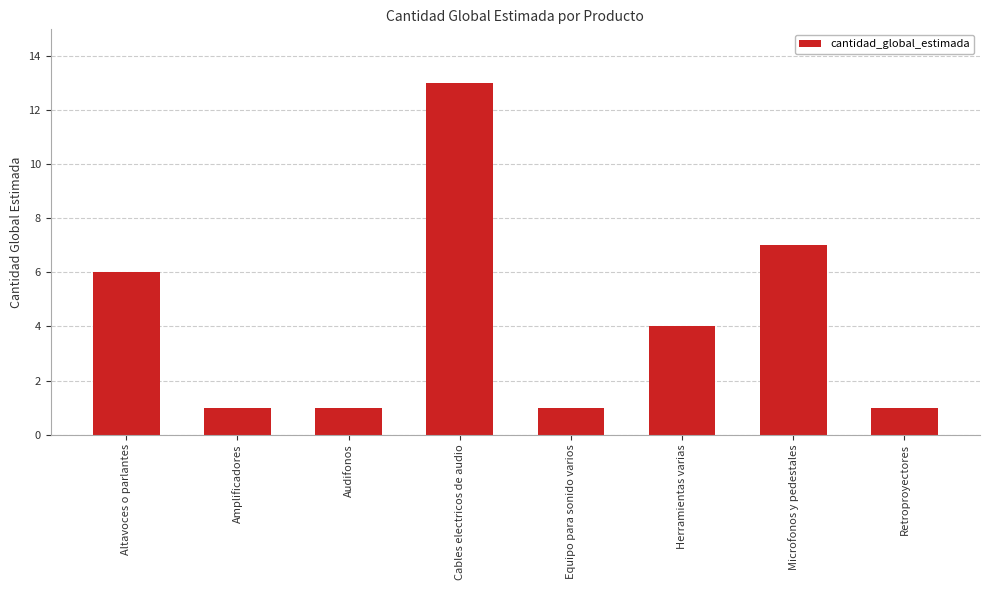

Reading left to right, extract all data points from this chart.

Altavoces o parlantes=6	Amplificadores=1	Audifonos=1	Cables electricos de audio=13	Equipo para sonido varios=1	Herramientas varias=4	Microfonos y pedestales=7	Retroproyectores=1